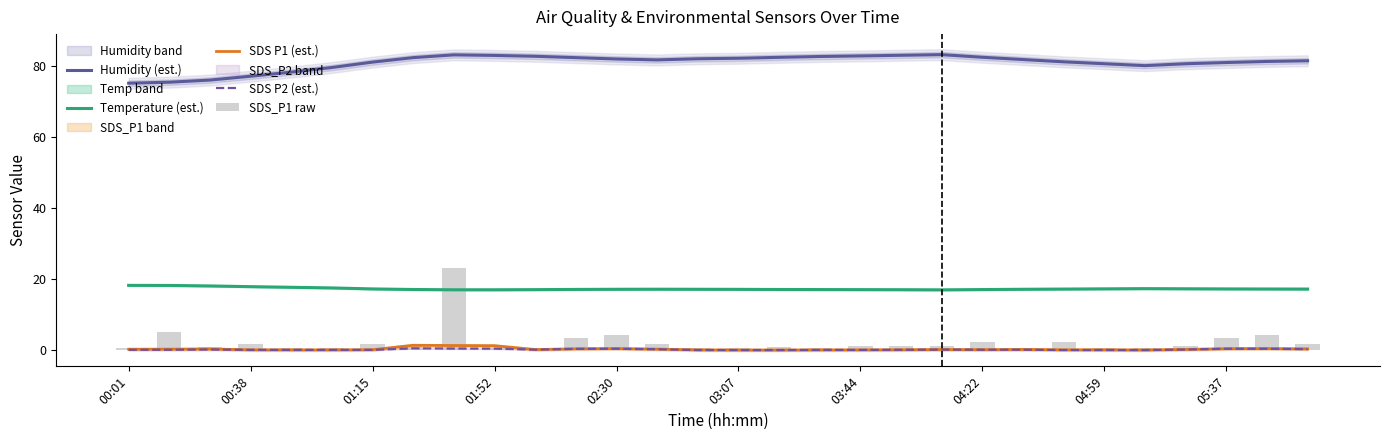

What is the approximate value of SDS P2 (est.) at 05:37?

0.4